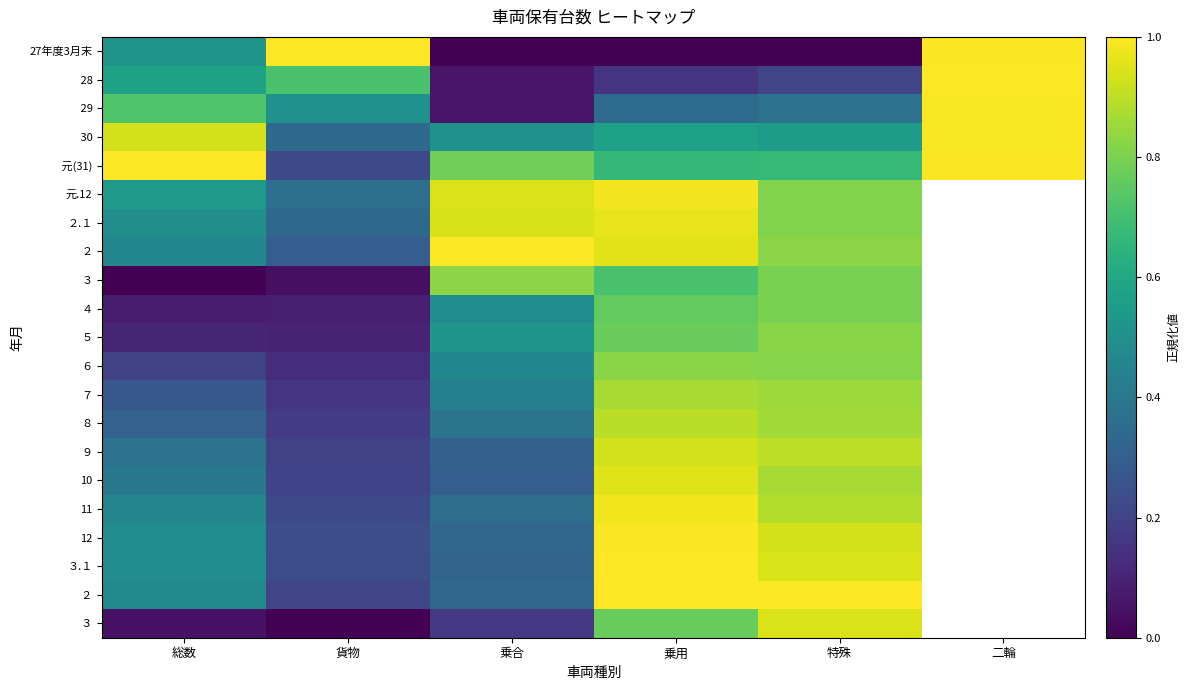

At how many categories does at least one series exceed 0?

6